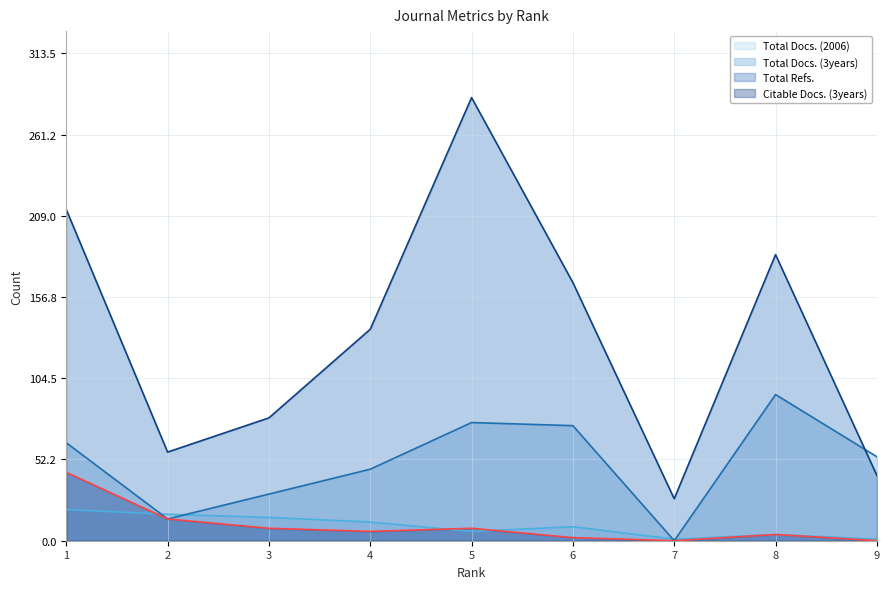

Reading left to right, transcribe all the data shown in this chart.

Total Docs. (2006): 20	17	15	12	6	9	1	4	1
Total Docs. (3years): 63	14	30	46	76	74	0	94	54
Total Refs.: 213	57	79	136	285	166	27	184	42
Citable Docs. (3years): 44	14	8	6	8	2	0	4	0